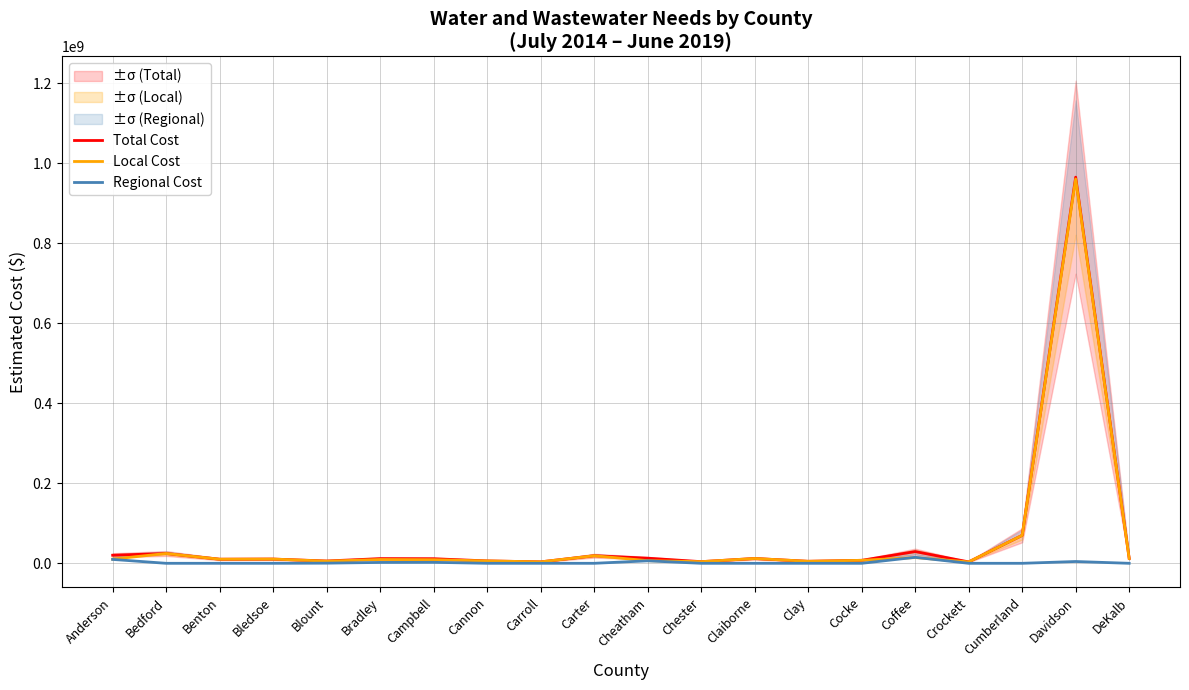

What is the label of the 7th point from the left?

Campbell